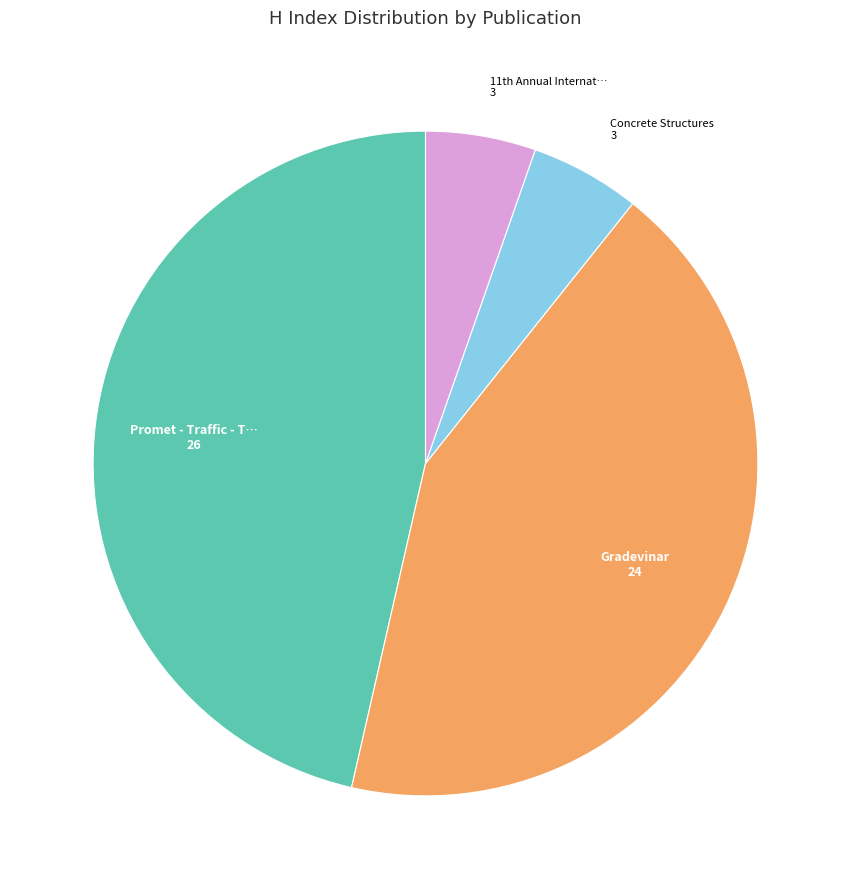

Does any single category account for the majority?

No